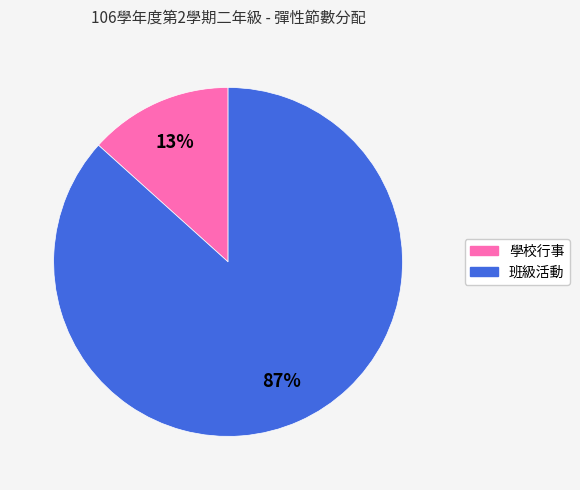

Which category accounts for the majority?

班級活動